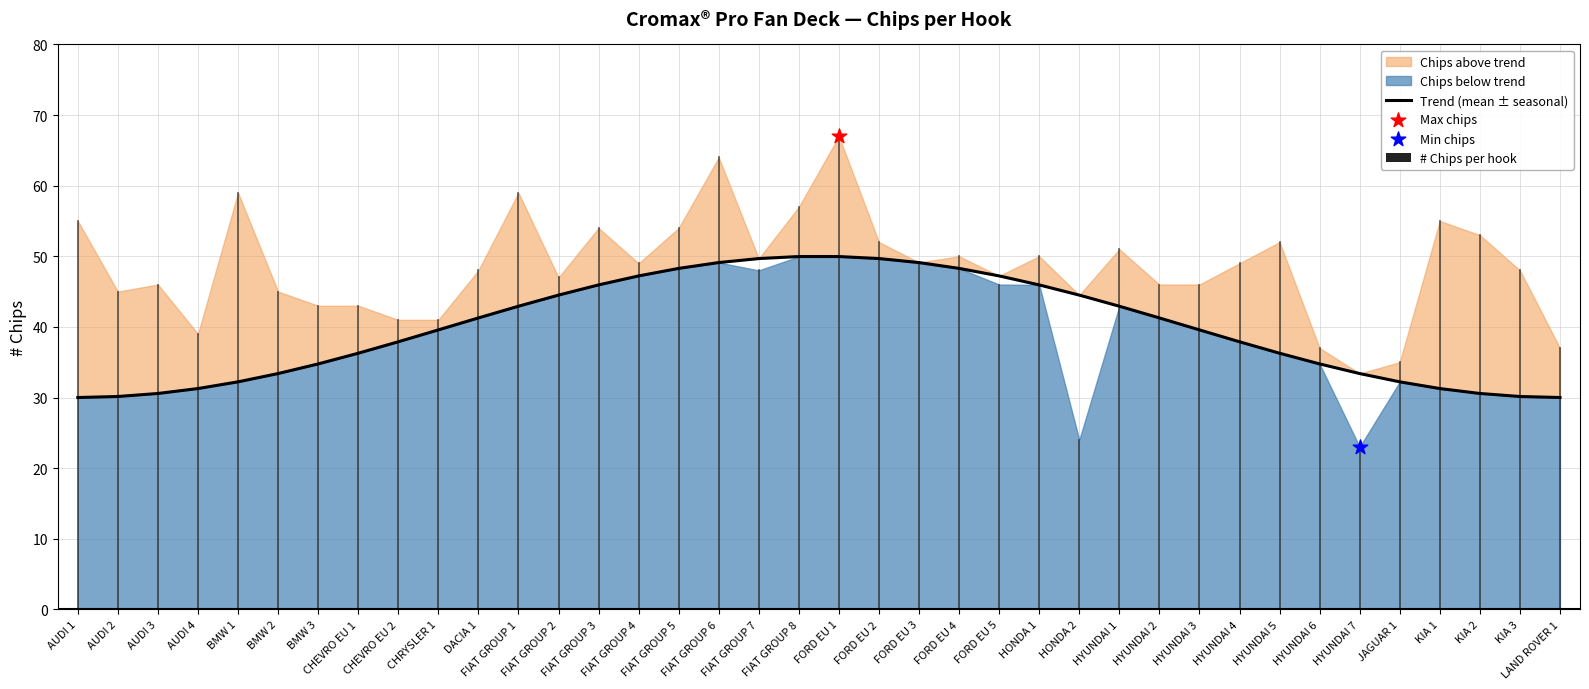

Which series has the widest spread of Y values?

# Chips per hook